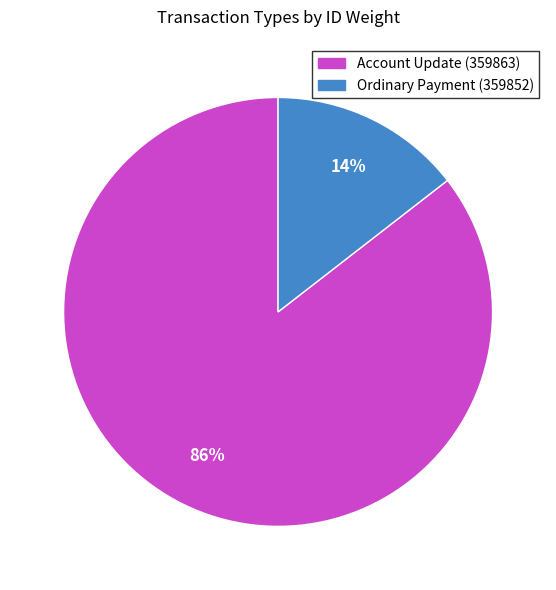

To the nearest percent, what portion does Ordinary Payment (359852) represent?

14%